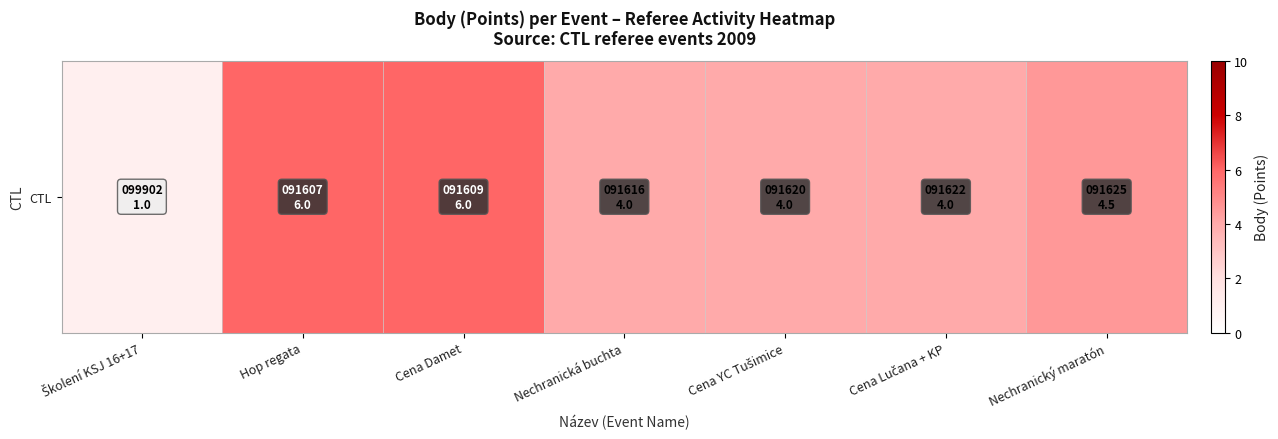

What is the average value?

4.2